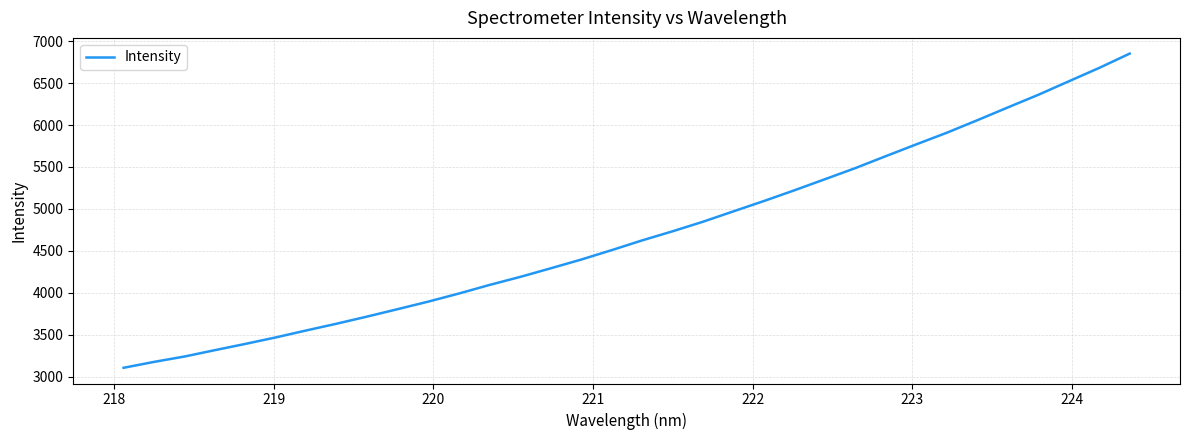

What is the sum of all values?

160111.6